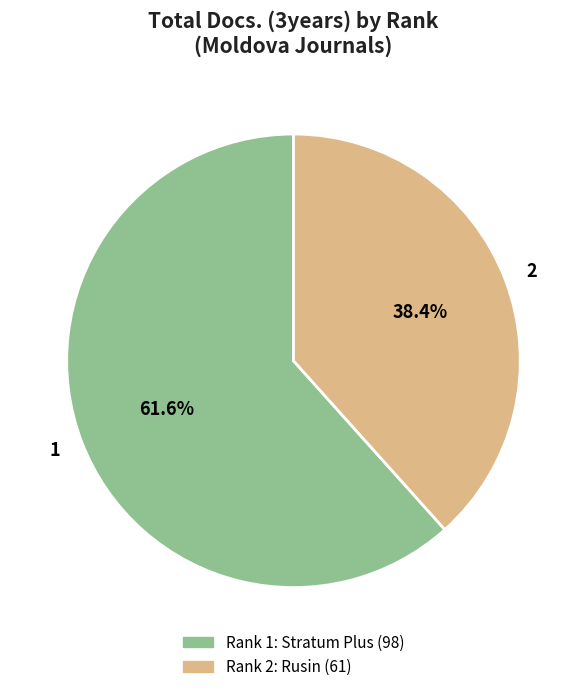

What is the largest slice in the pie chart?

1